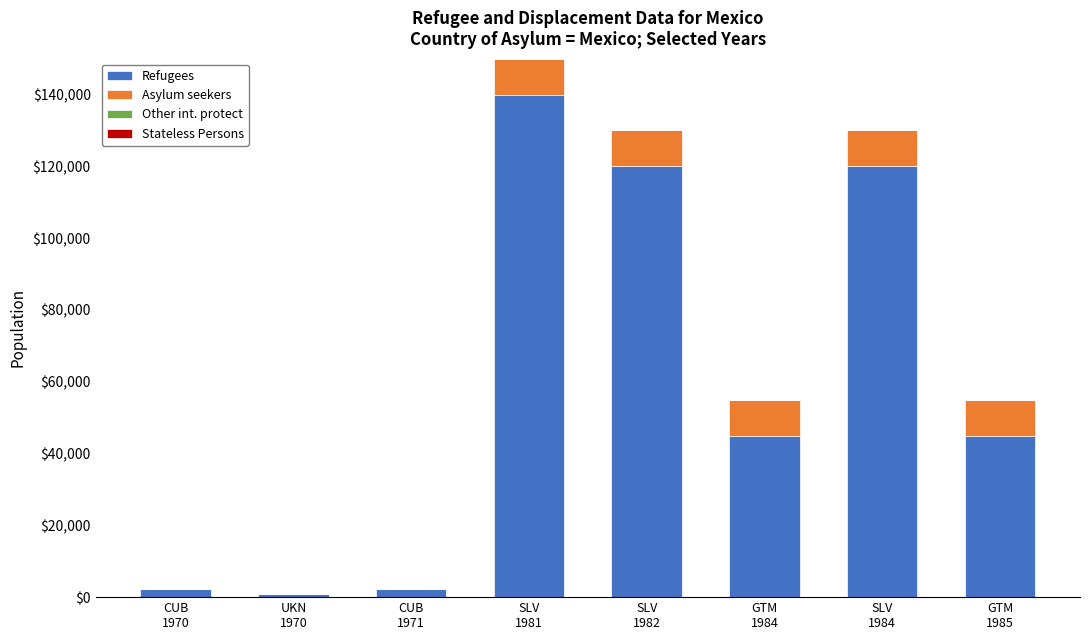

What is the maximum value for Refugees?

140000